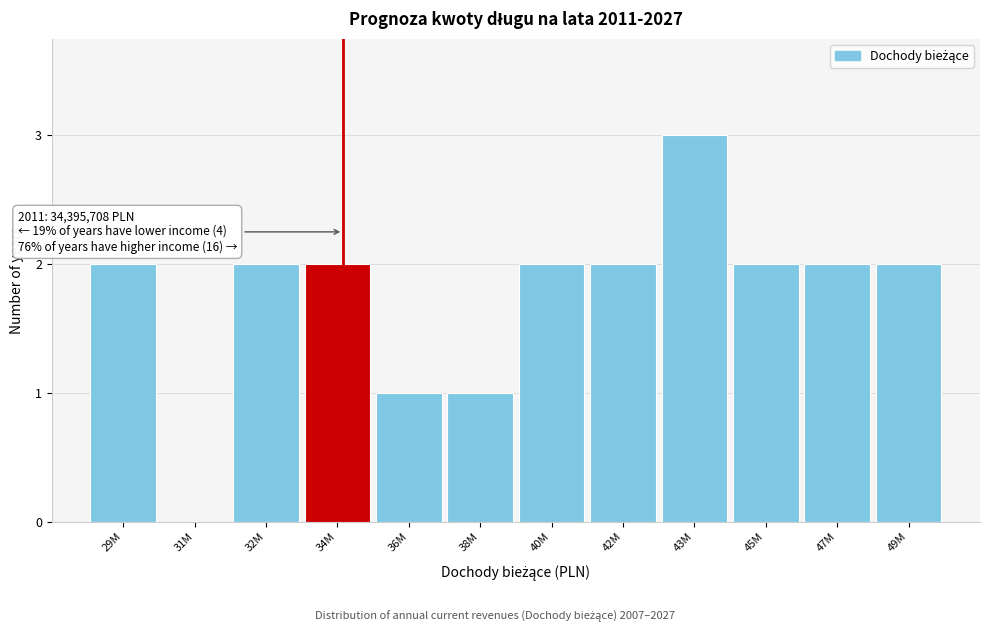

Reading left to right, extract all data points from this chart.

29M=2	31M=0	32M=2	34M=2	36M=1	38M=1	40M=2	42M=2	43M=3	45M=2	47M=2	49M=2